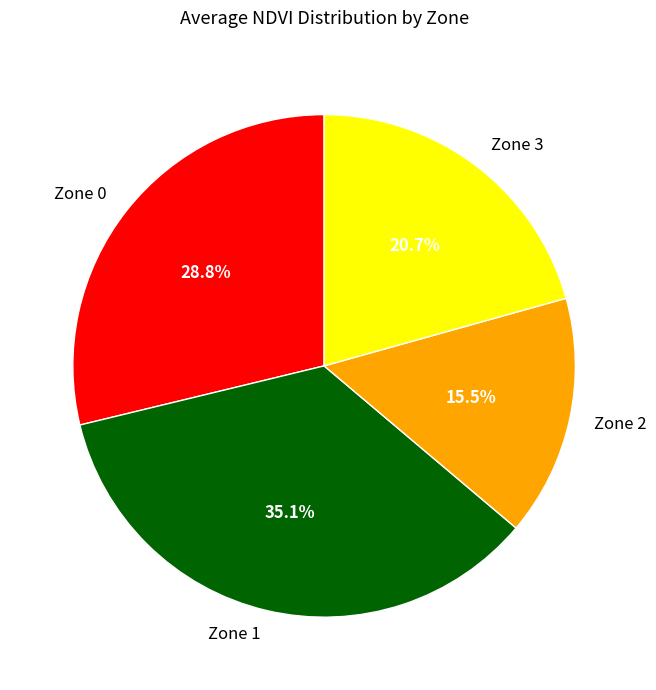

To the nearest percent, what is the difference between the Zone 0 and Zone 1 slice percentages?

6%